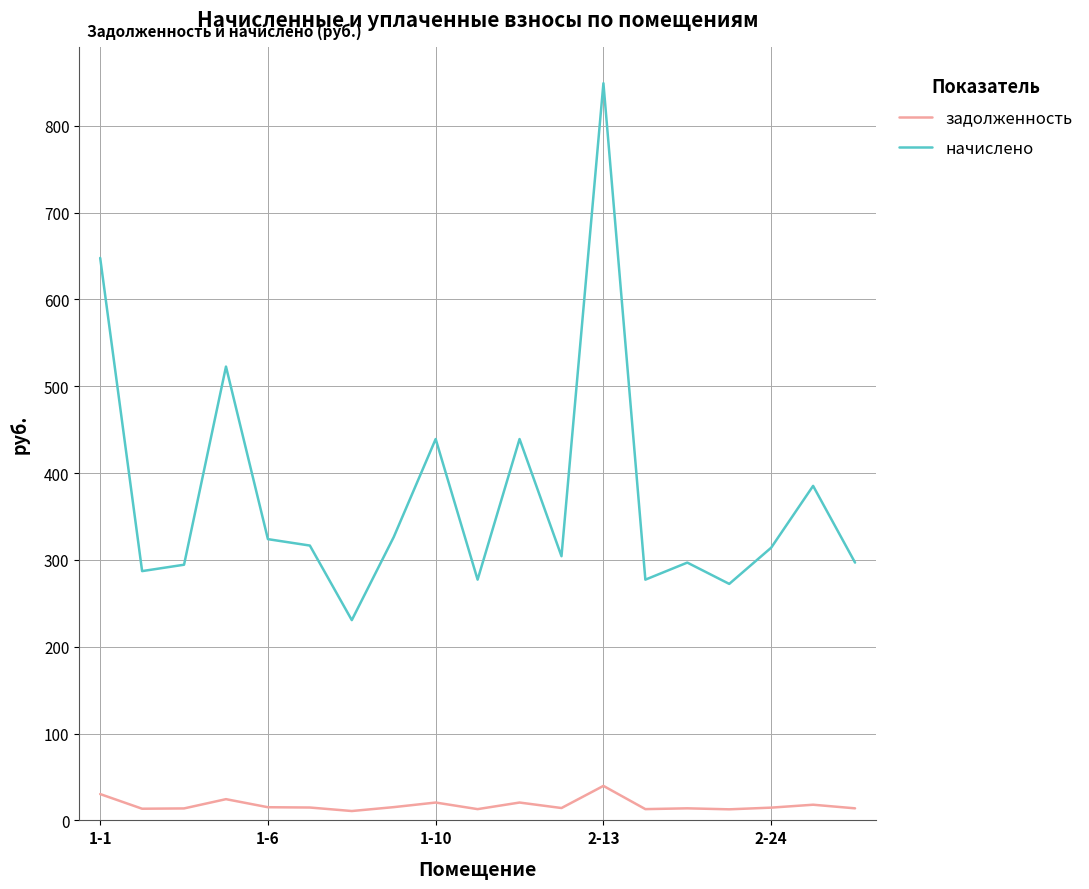

What is the maximum value for задолженность?

39.7